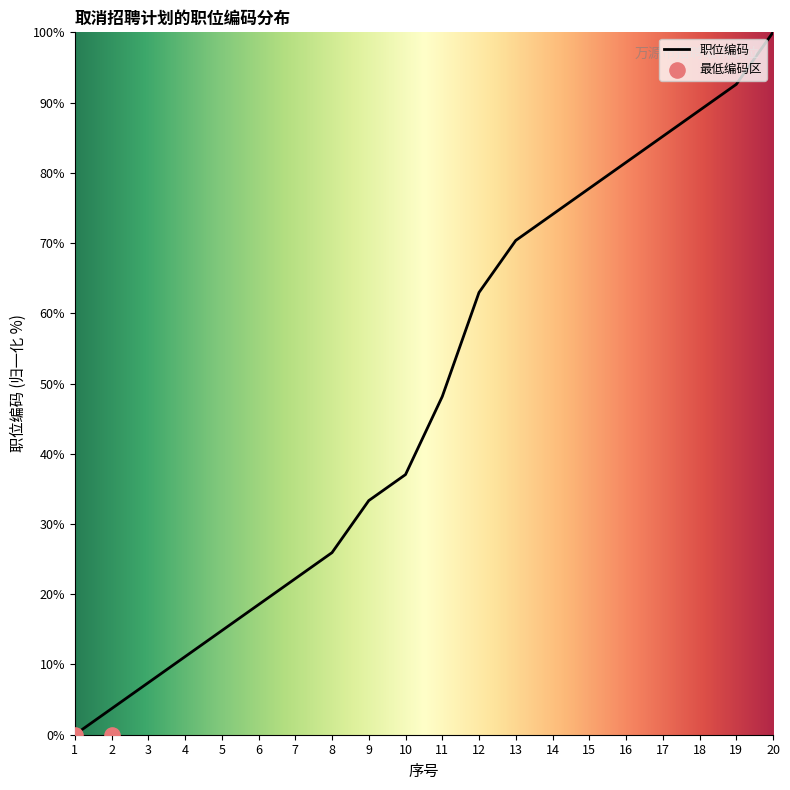

What is the ratio of the value at 10 to the value at 14?

0.5